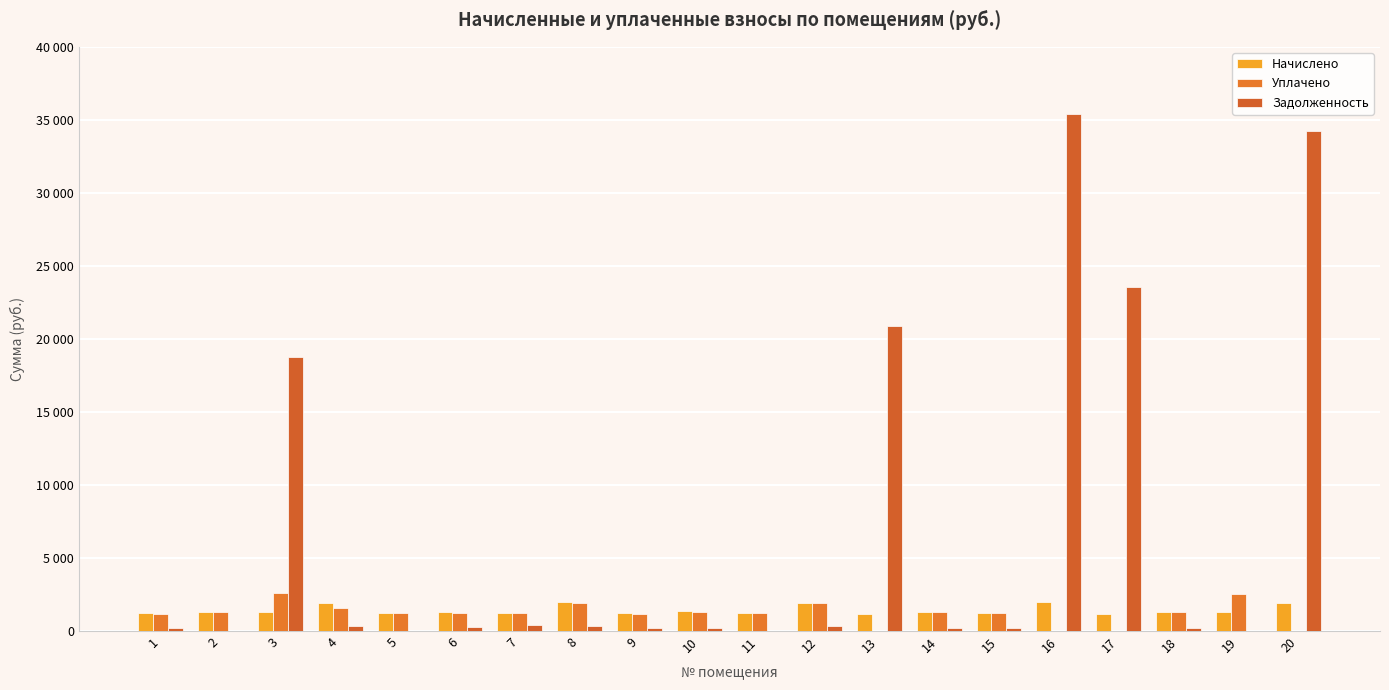

List the labels in order of Уплачено value, smallest first.

13, 16, 17, 20, 9, 1, 7, 15, 11, 6, 5, 14, 18, 10, 2, 4, 12, 8, 19, 3